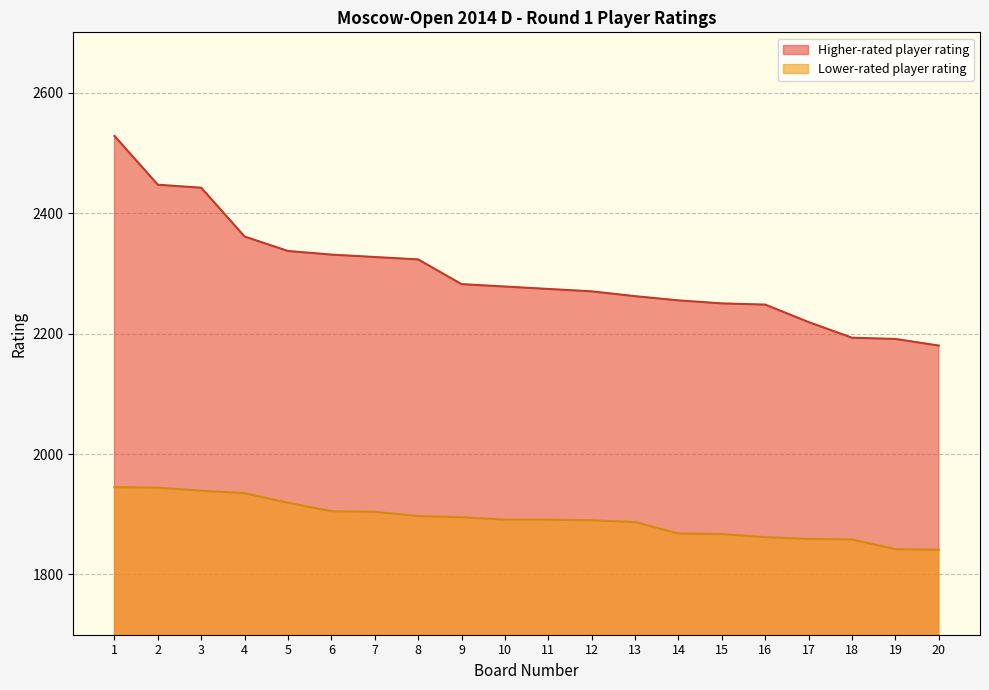

True or false: Lower-rated player rating and Higher-rated player rating cross at least once.

False